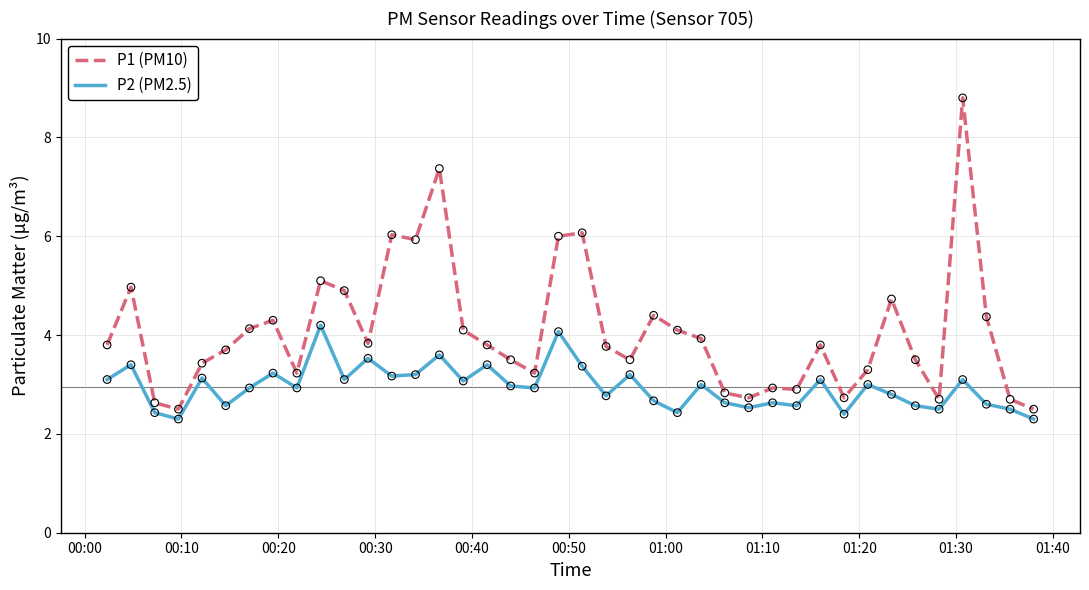

What is the difference between the maximum and minimum values in the P2 (PM2.5) series?

1.9